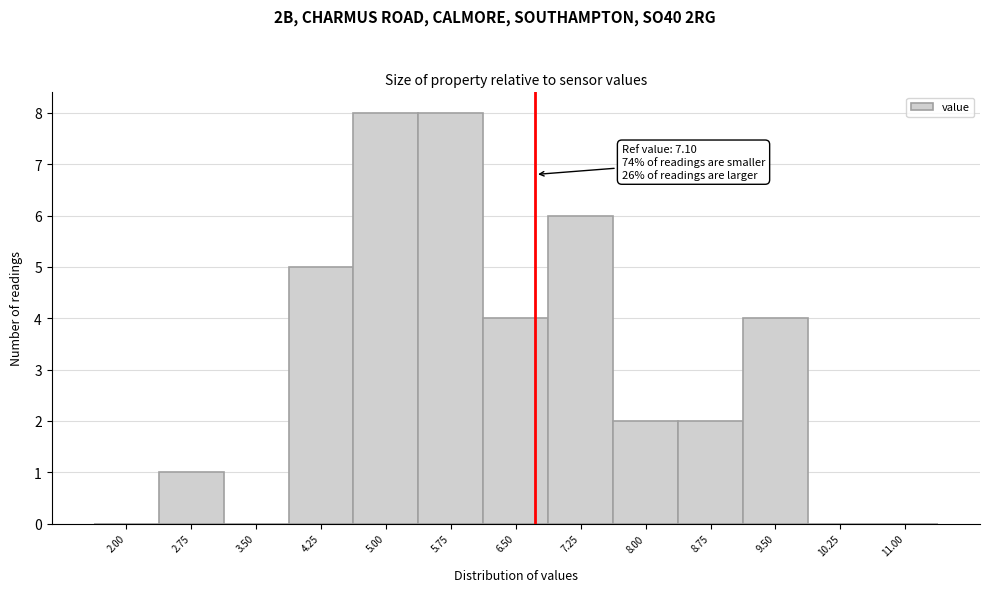

Reading right to left, transcribe all the data shown in this chart.

11.00=0	10.25=0	9.50=4	8.75=2	8.00=2	7.25=6	6.50=4	5.75=8	5.00=8	4.25=5	3.50=0	2.75=1	2.00=0